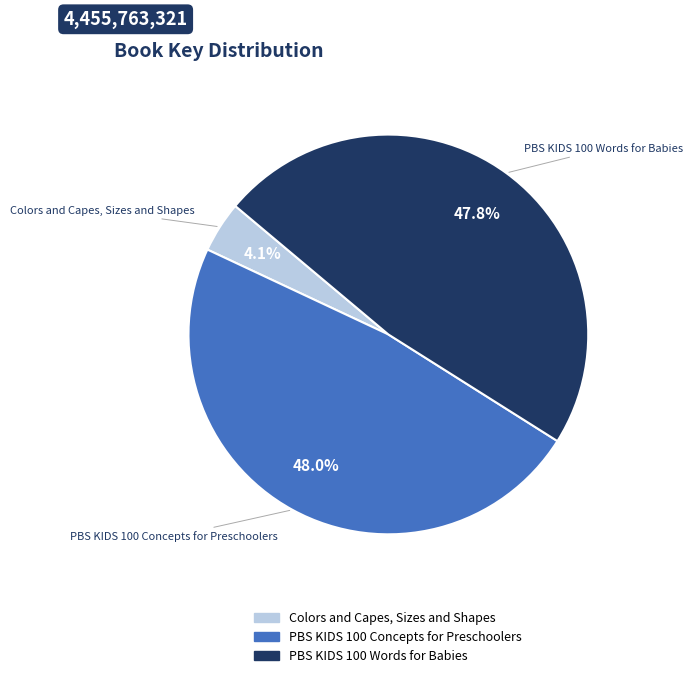

Does any single category account for the majority?

No